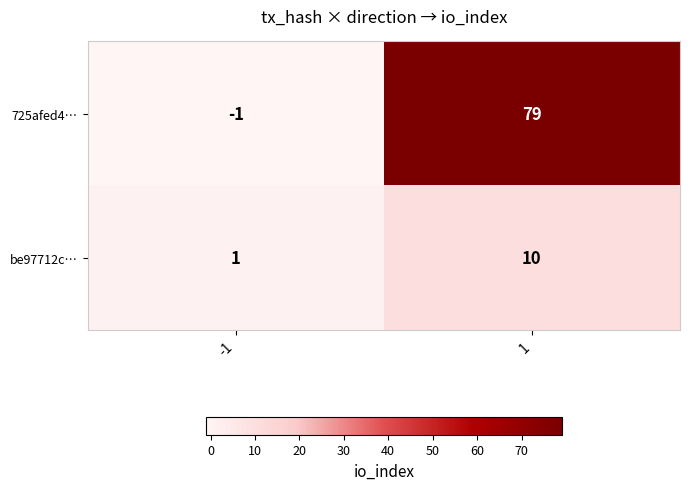

What is the maximum value shown in the chart?

79